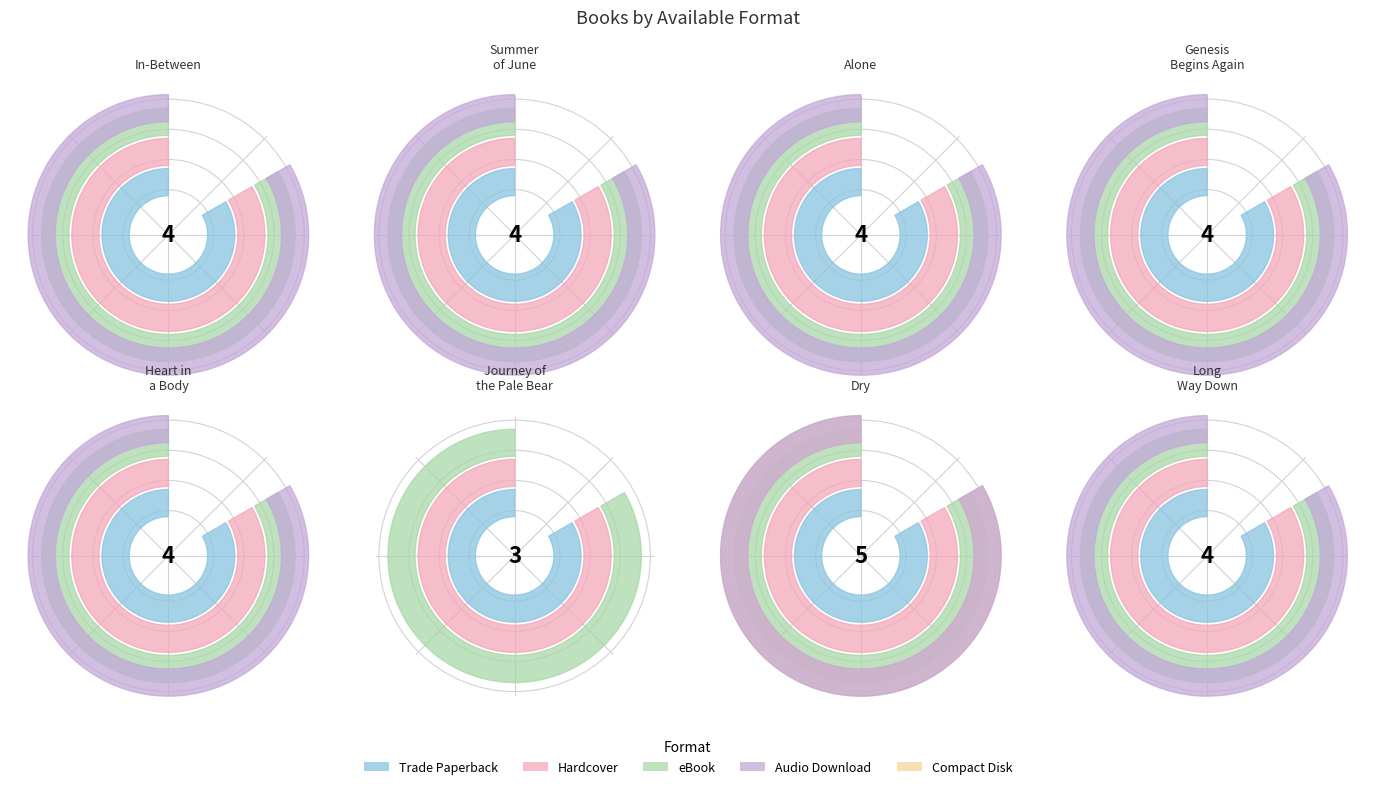

Which has a higher value, Heart in a Body in the World or Journey of the Pale Bear?

Heart in a Body in the World